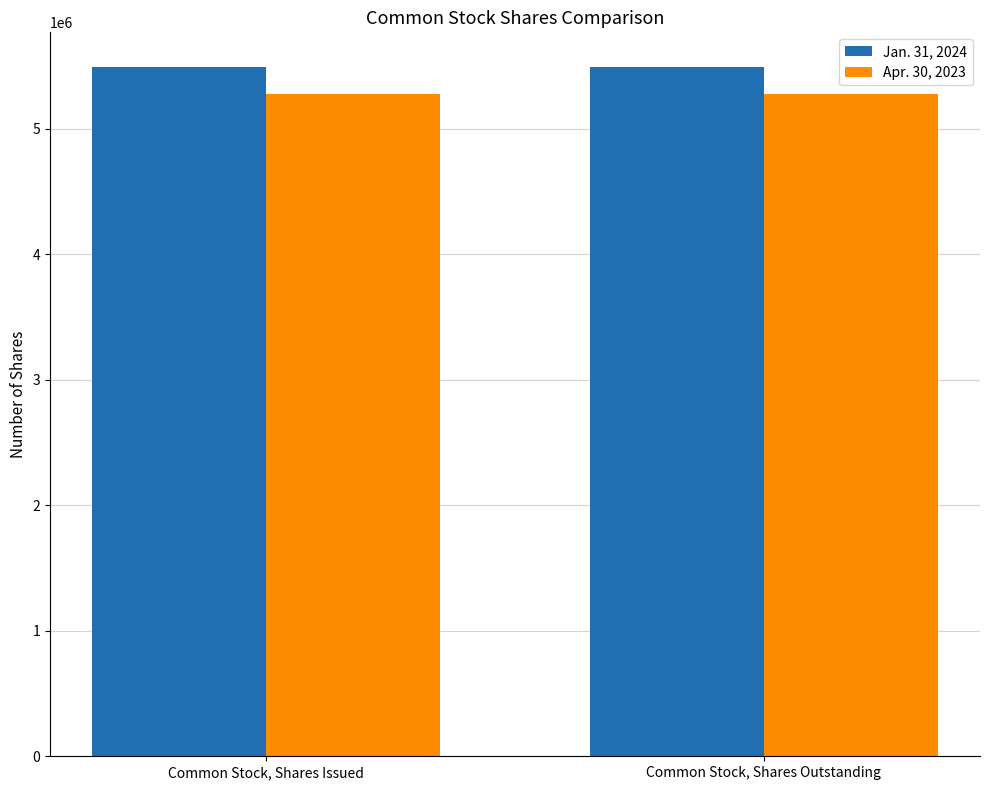

What is the minimum value for Apr. 30, 2023?

5280300